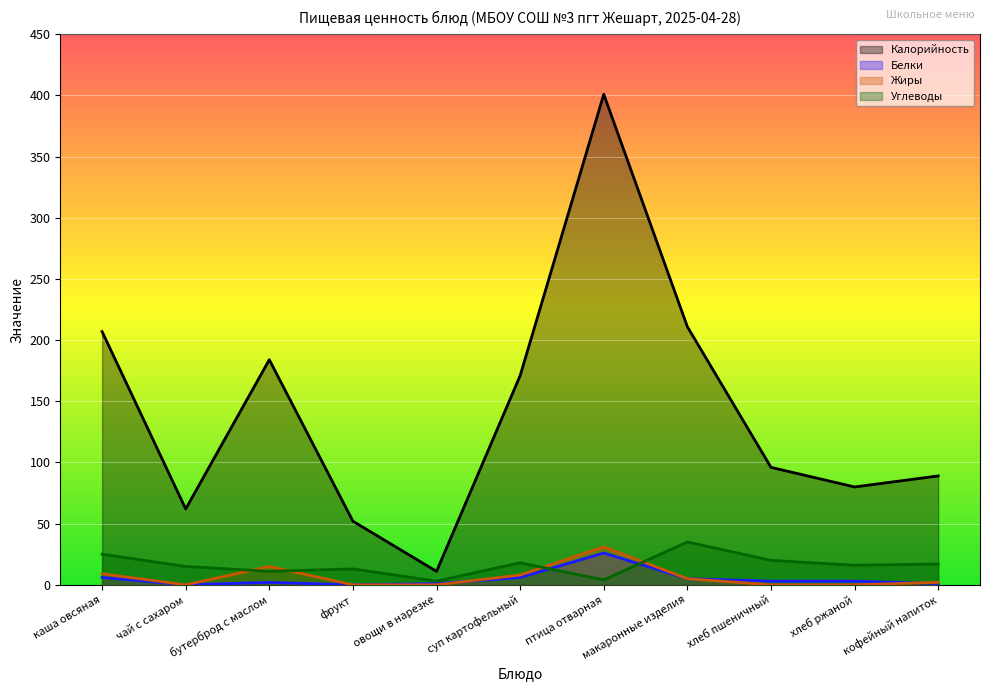

What is the highest value of the Жиры series?

31